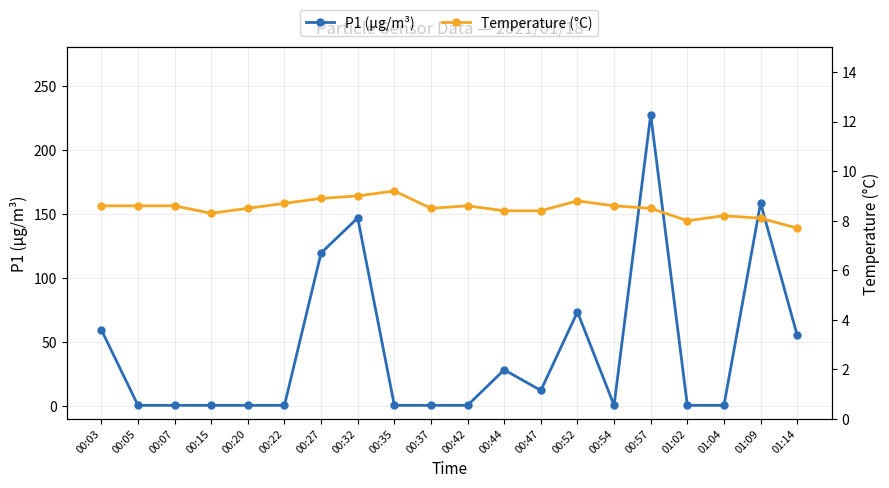

Which label corresponds to the smallest value in the chart?

00:05